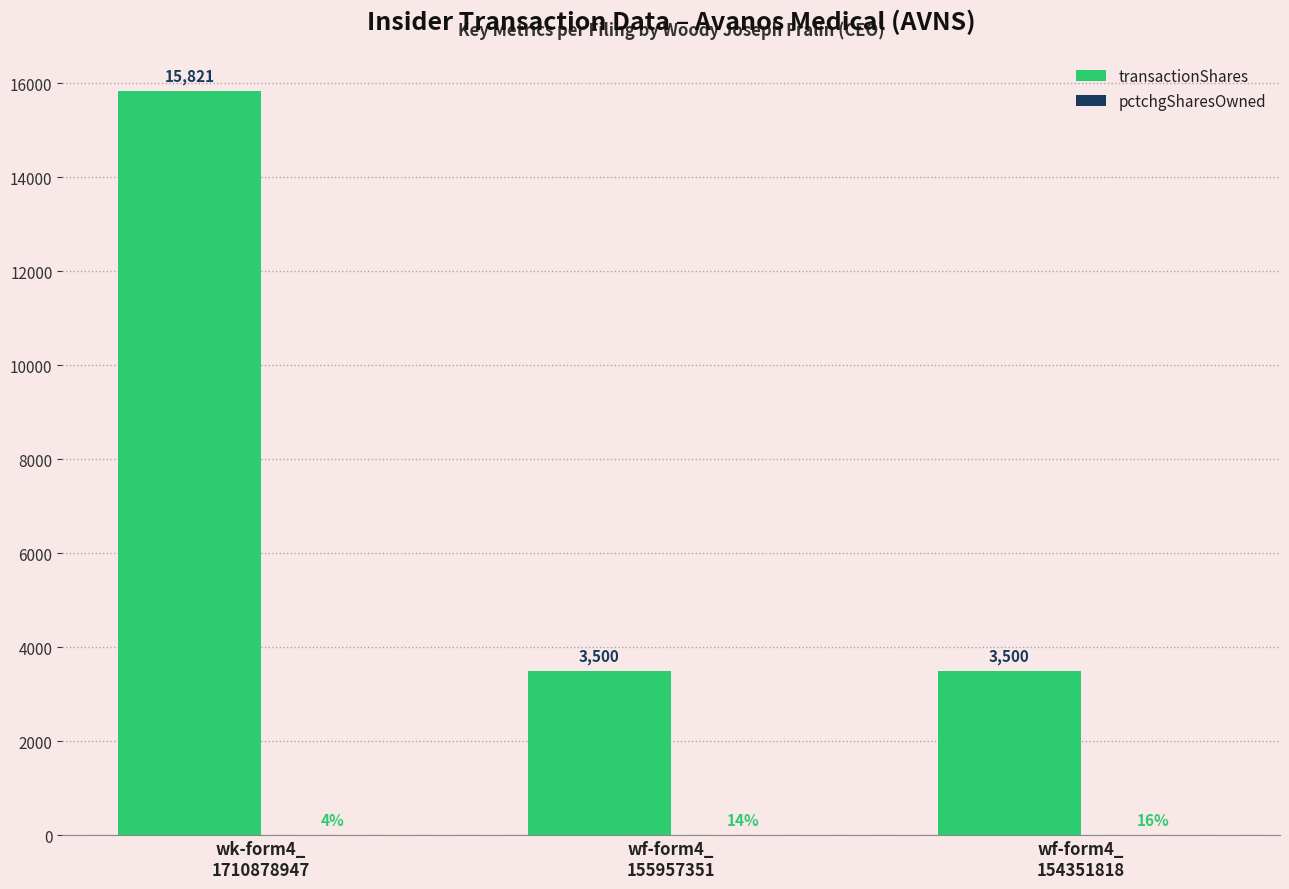

What is the maximum value shown in the chart?

15821